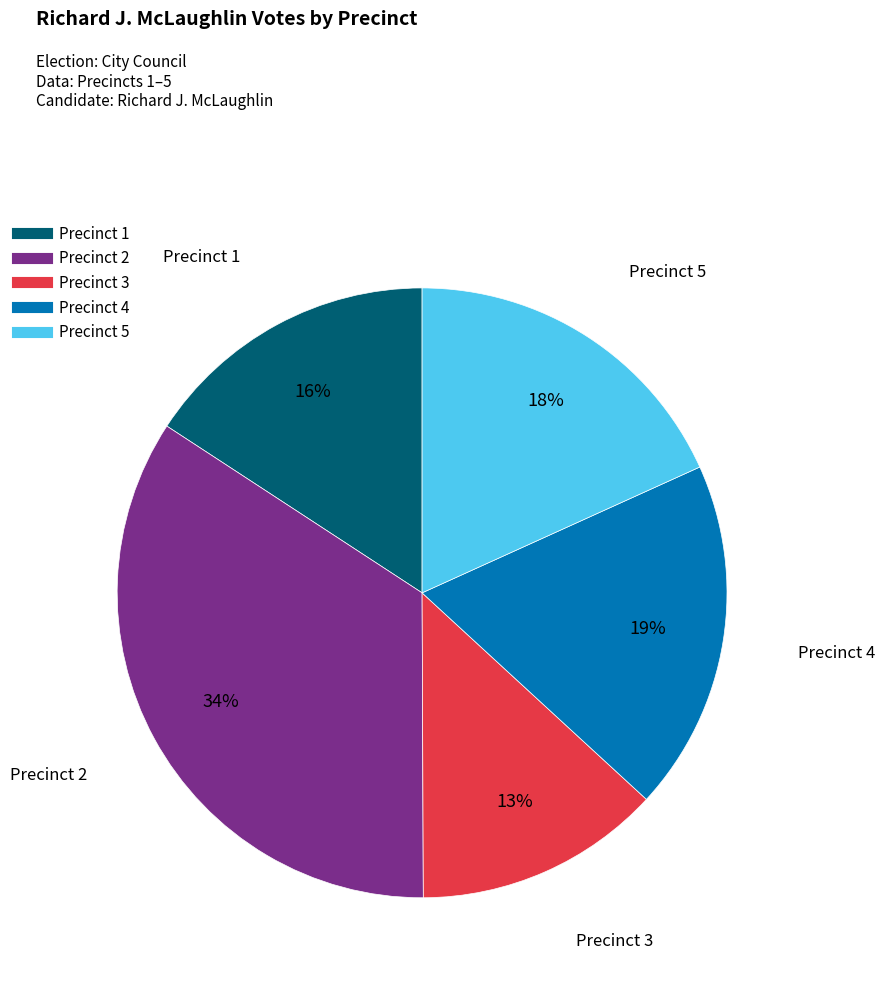

Count the number of slices in the pie.

5